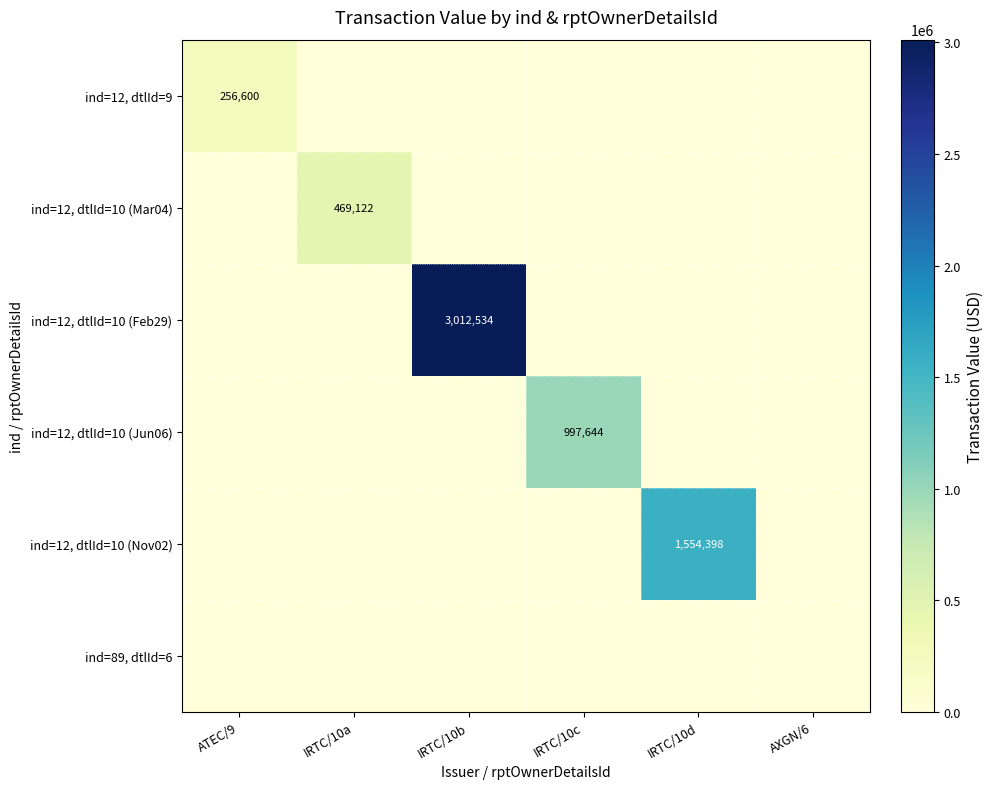

True or false: ind=12, dtlId=10 (Nov02) has a value of 1554398 at IRTC/10d.

True